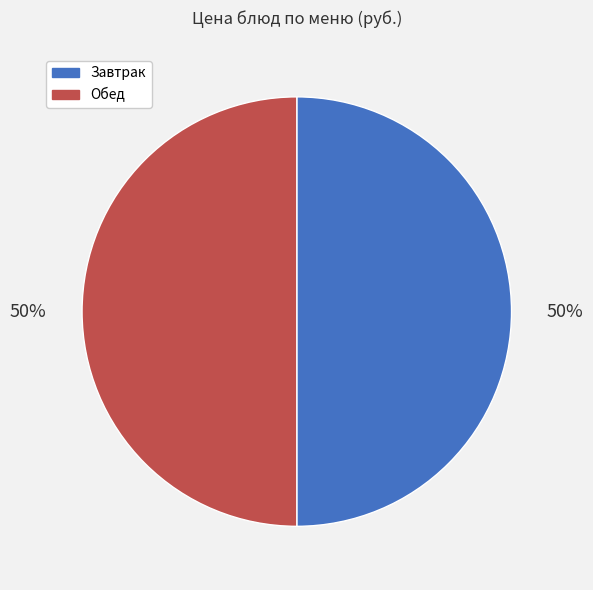

To the nearest percent, what is the average slice percentage?

50%